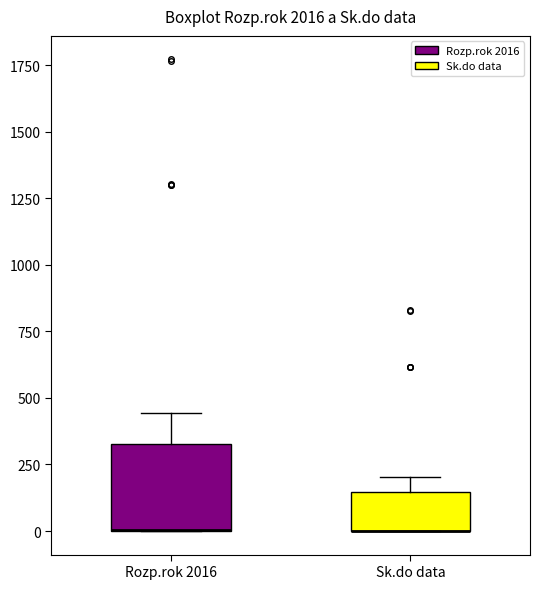

Where is the lower edge of the box for Sk.do data on the y-axis? The values are not printed on the chart, so give them approximately, as read against the axis.

0